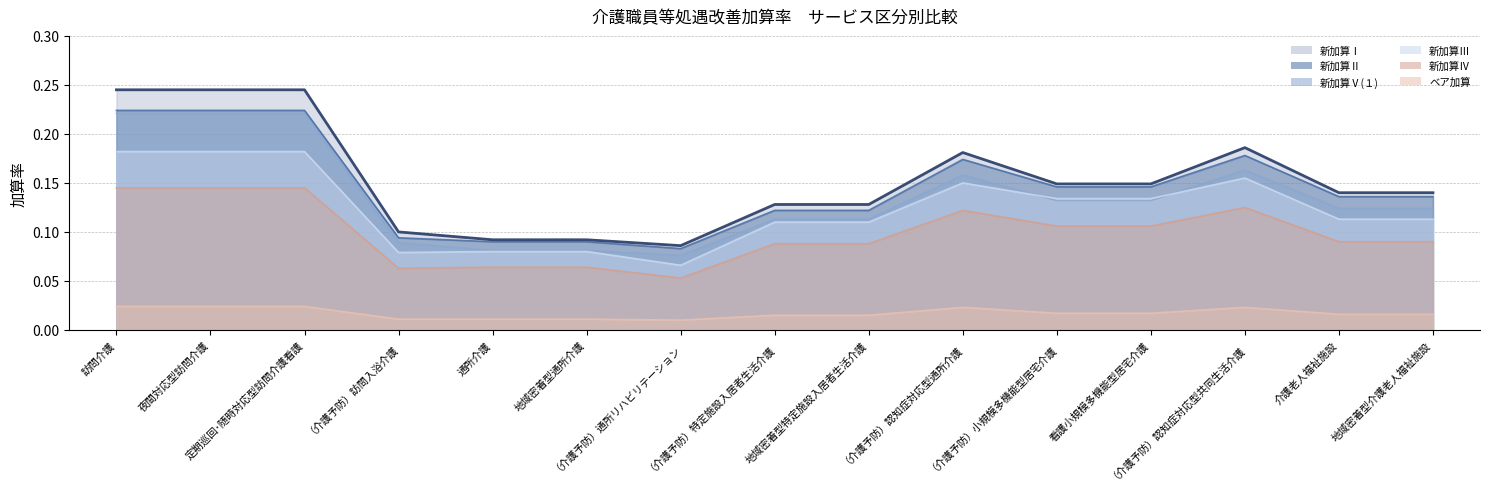

What is the label of the 14th point from the right?

夜間対応型訪問介護